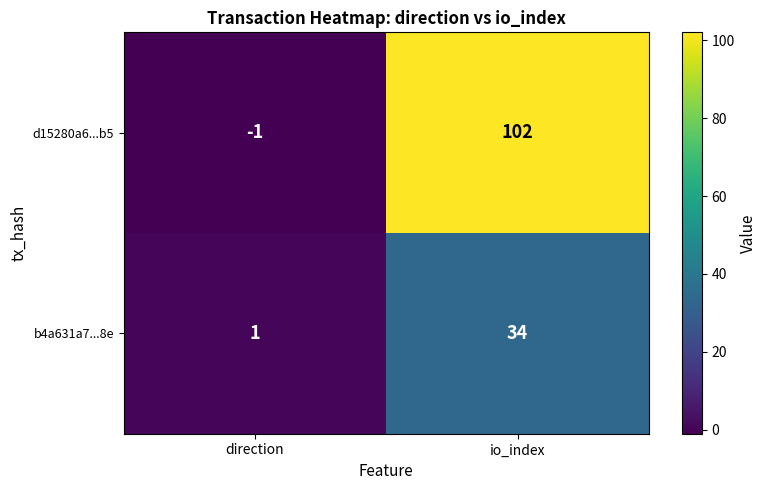

At which category is the sum across all series the highest?

io_index